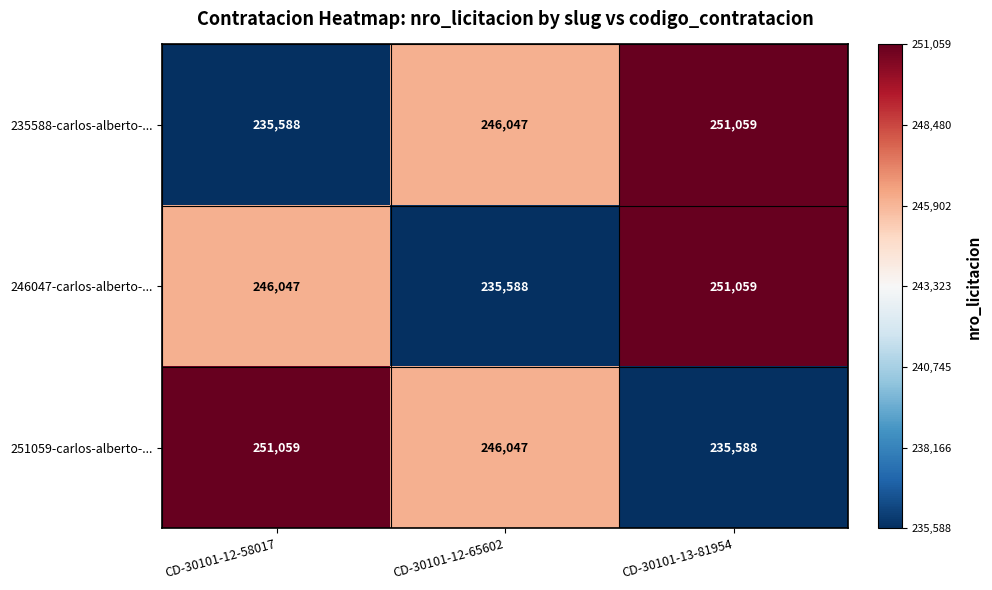

At which category is the sum across all series the highest?

CD-30101-13-81954